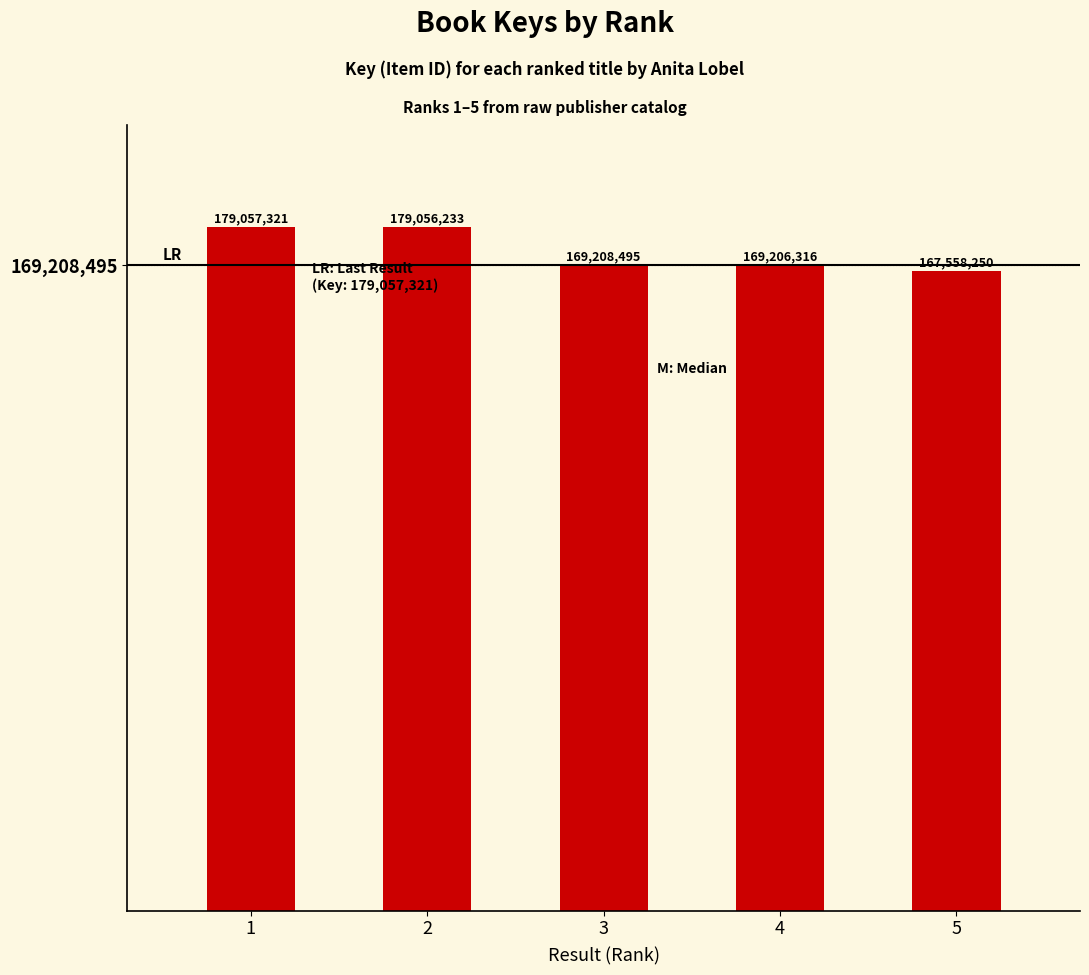

What is the ratio of the value at 5 to the value at 4?

1.0